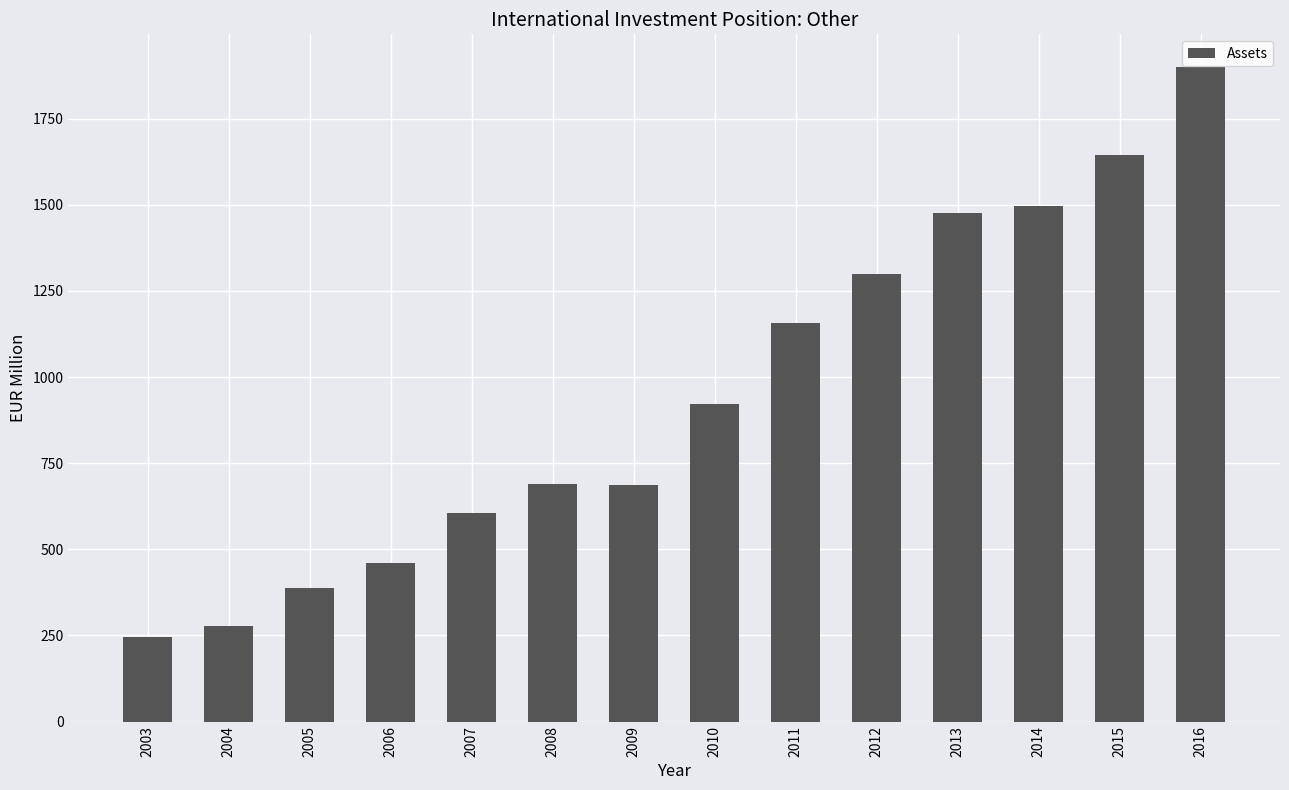

What is the value of the 13th bar from the left?

1643.7